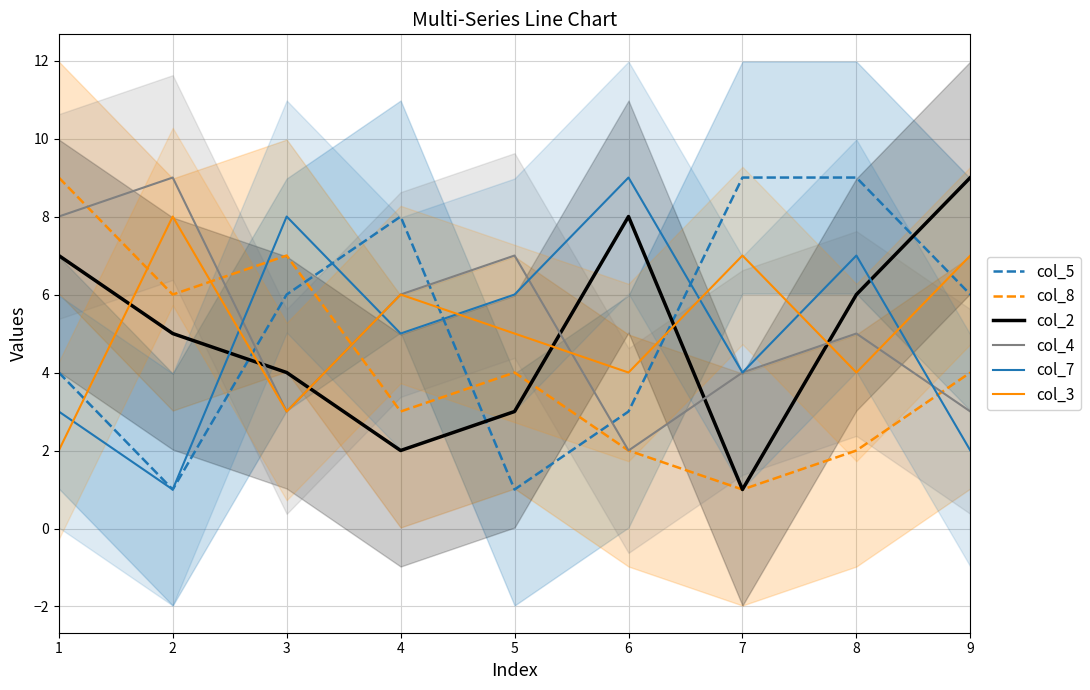

What is the value of the col_2 point at the 7th from the left?

1